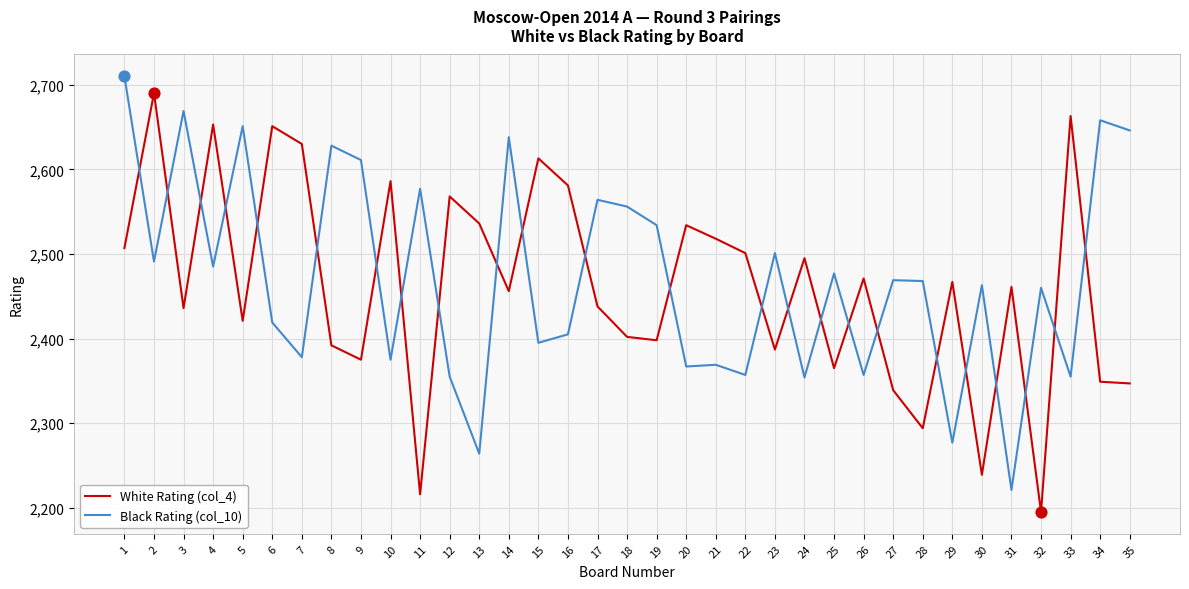

Which series has the largest total across all categories?

Black Rating (col_10)